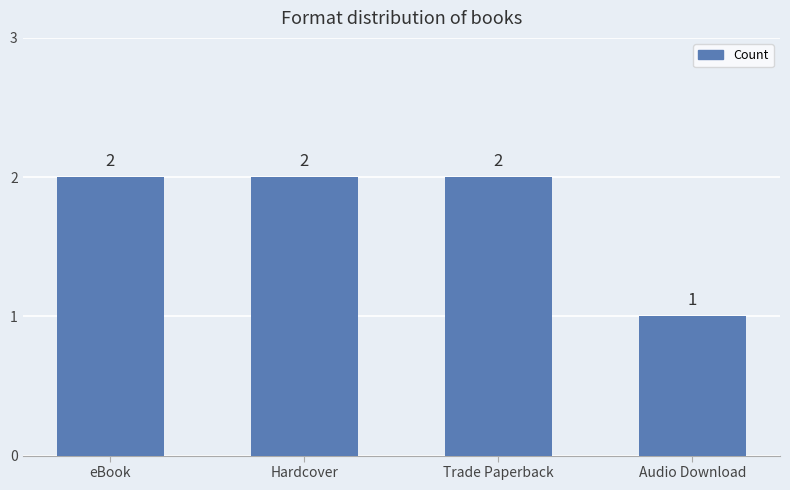

Where is the data nearest to the value 1?

Audio Download